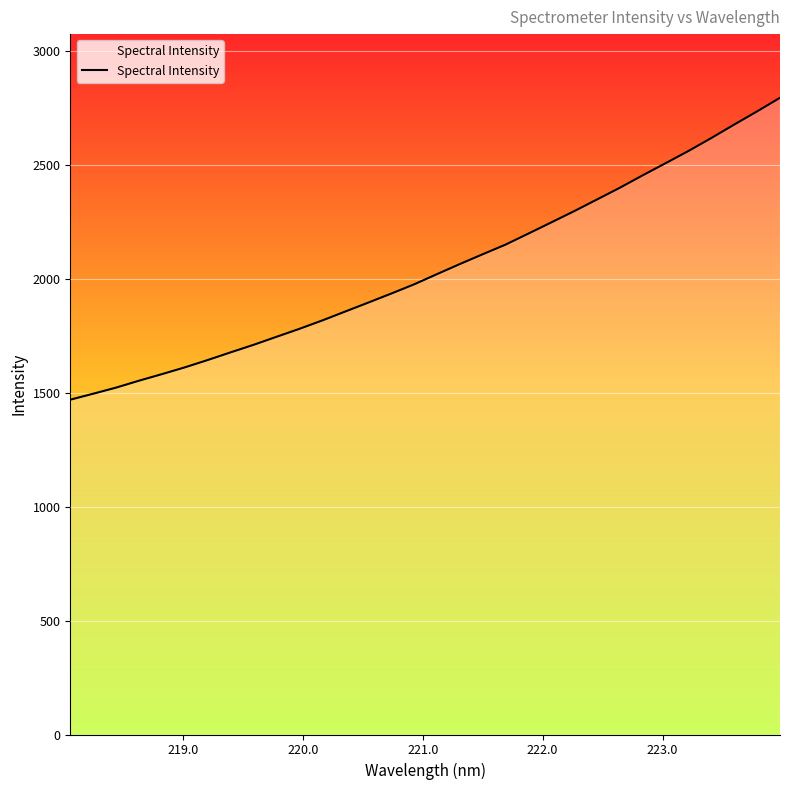

What is the difference between the maximum and second lowest values?

1299.7